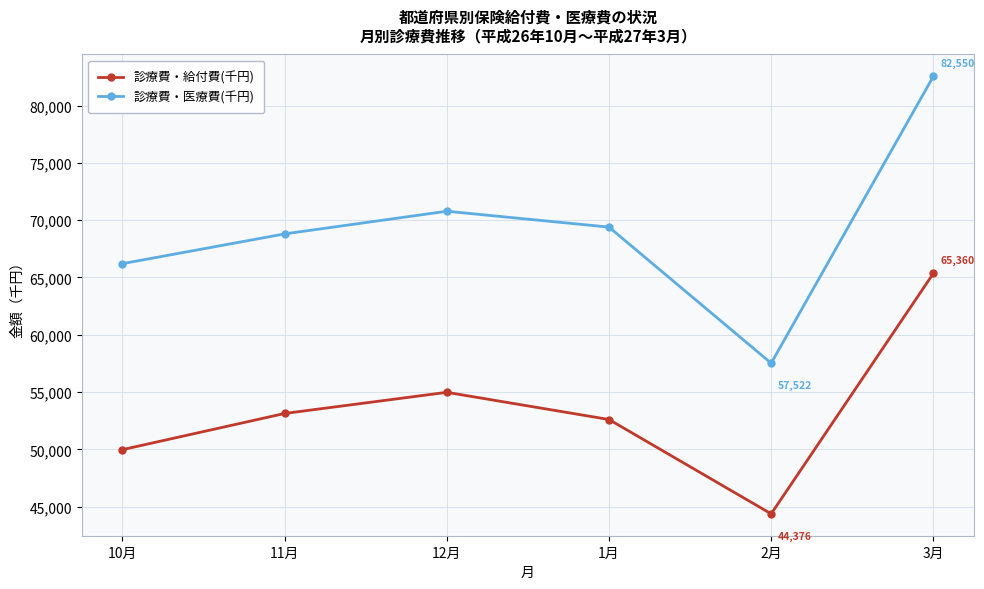

What is the label of the 1st point from the left?

10月